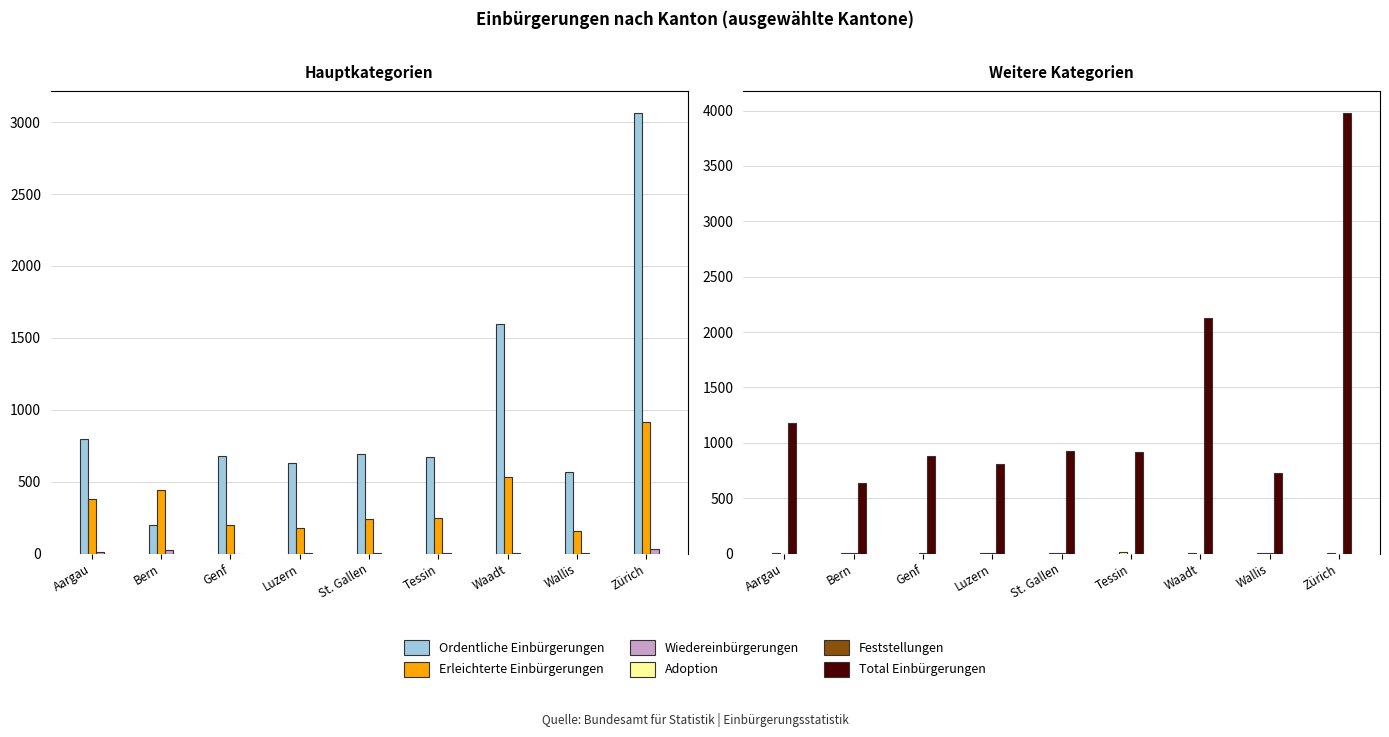

Reading right to left, what are all the values shown in this chart?

Ordentliche Einbürgerungen: 3061	569	1597	670	691	629	679	196	794
Erleichterte Einbürgerungen: 913	154	531	248	237	179	197	442	382
Wiedereinbürgerungen: 28	2	7	1	4	3	0	24	10
Adoption: 5	8	9	16	2	2	0	6	4
Feststellungen: 0	1	0	0	2	1	1	1	0
Total Einbürgerungen: 3974	724	2128	918	930	809	877	639	1176